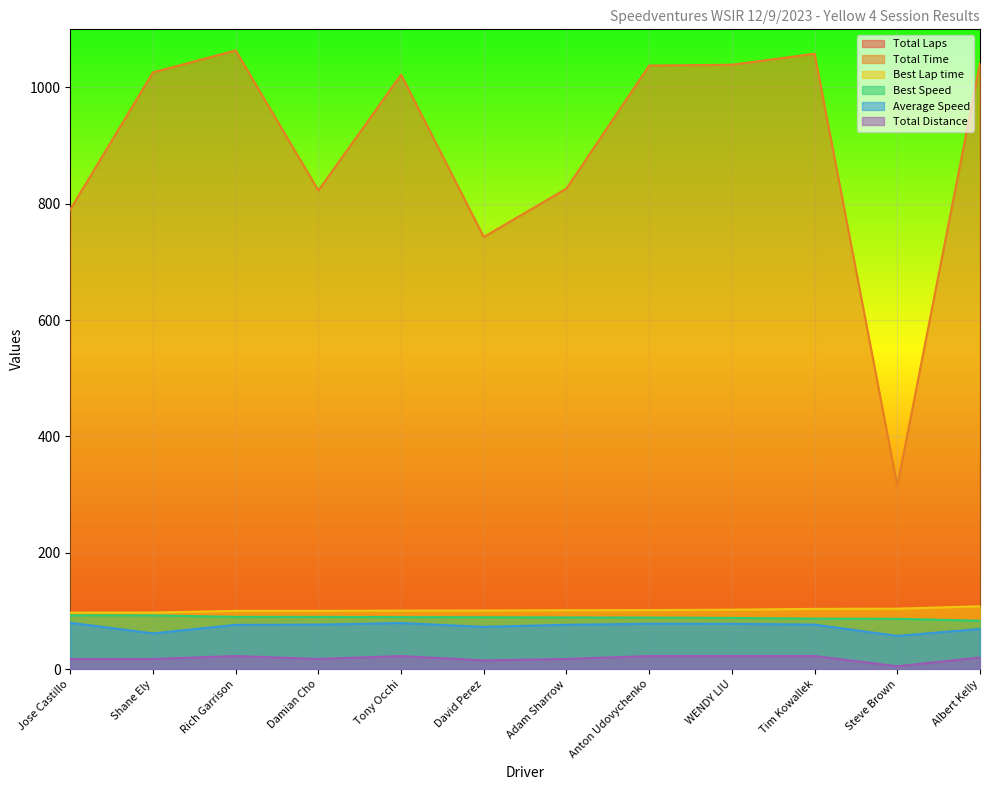

What position from the left is Tony Occhi?

5